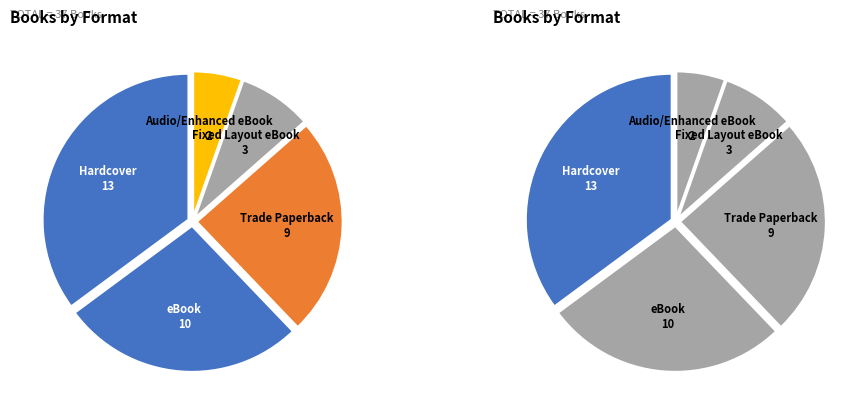

Approximately how many times larger is the value at Audio/Enhanced eBook compared to Hardcover?

0.2